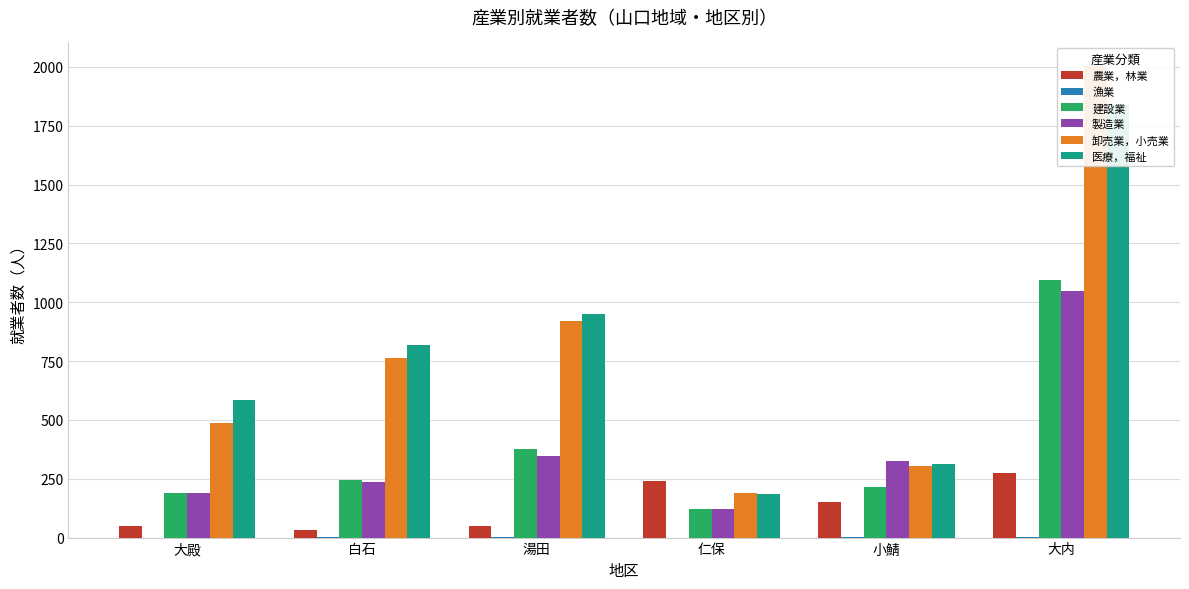

How many series are shown in this chart?

6